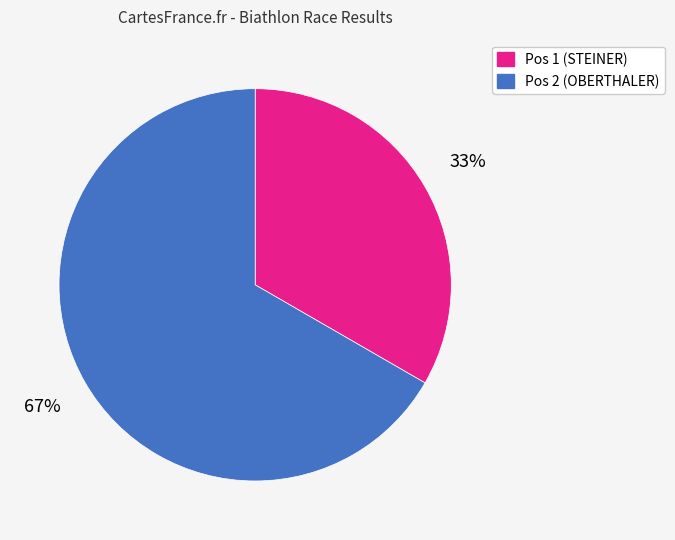

How many slices are in this pie chart?

2